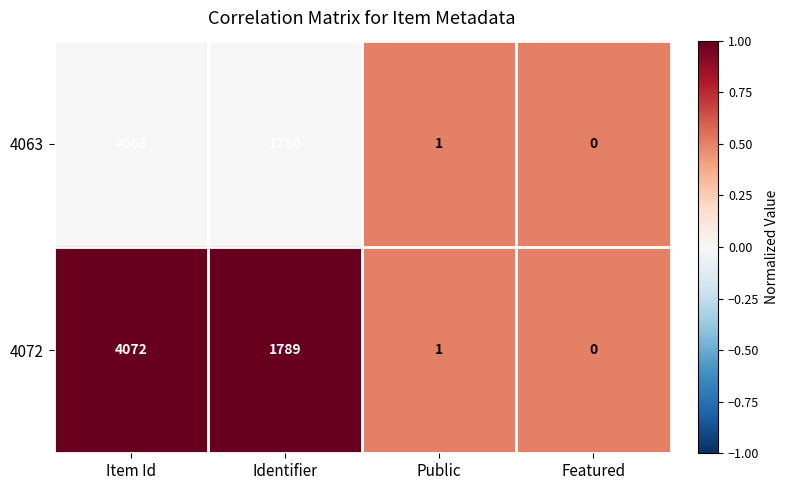

Reading left to right, transcribe all the data shown in this chart.

4063: 4063	1780	1	0
4072: 4072	1789	1	0